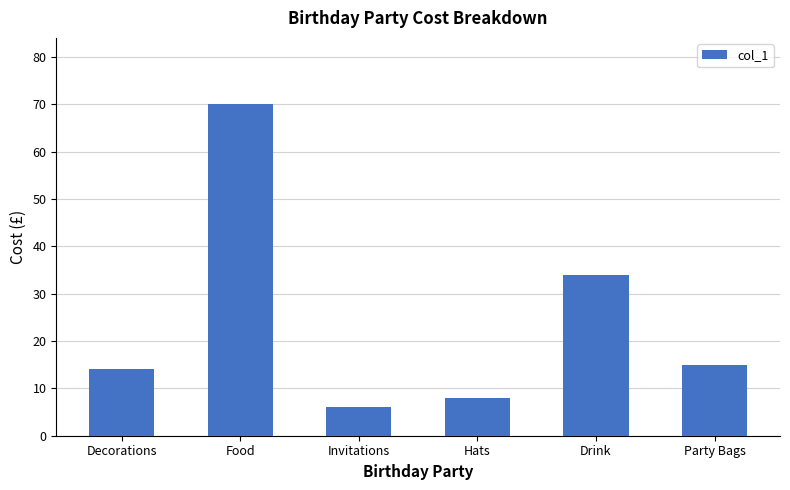

Does the chart contain any negative values?

No